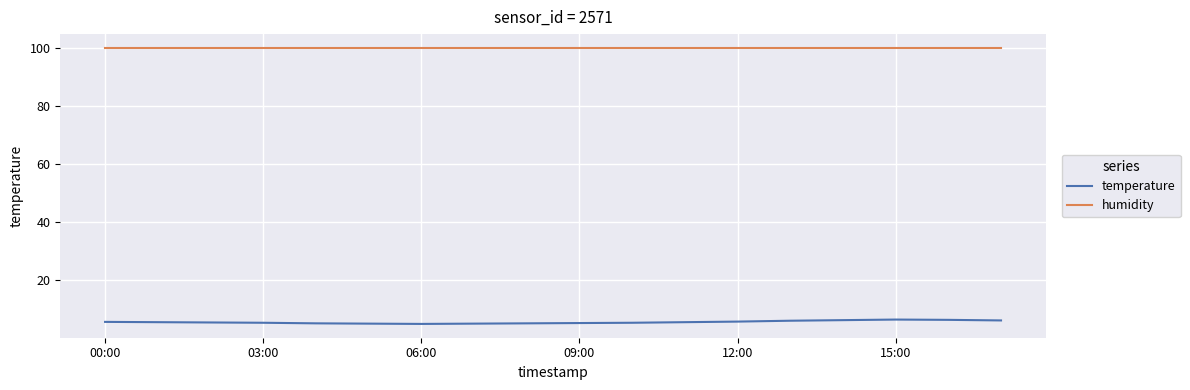

What is the highest value of the humidity series?

99.9